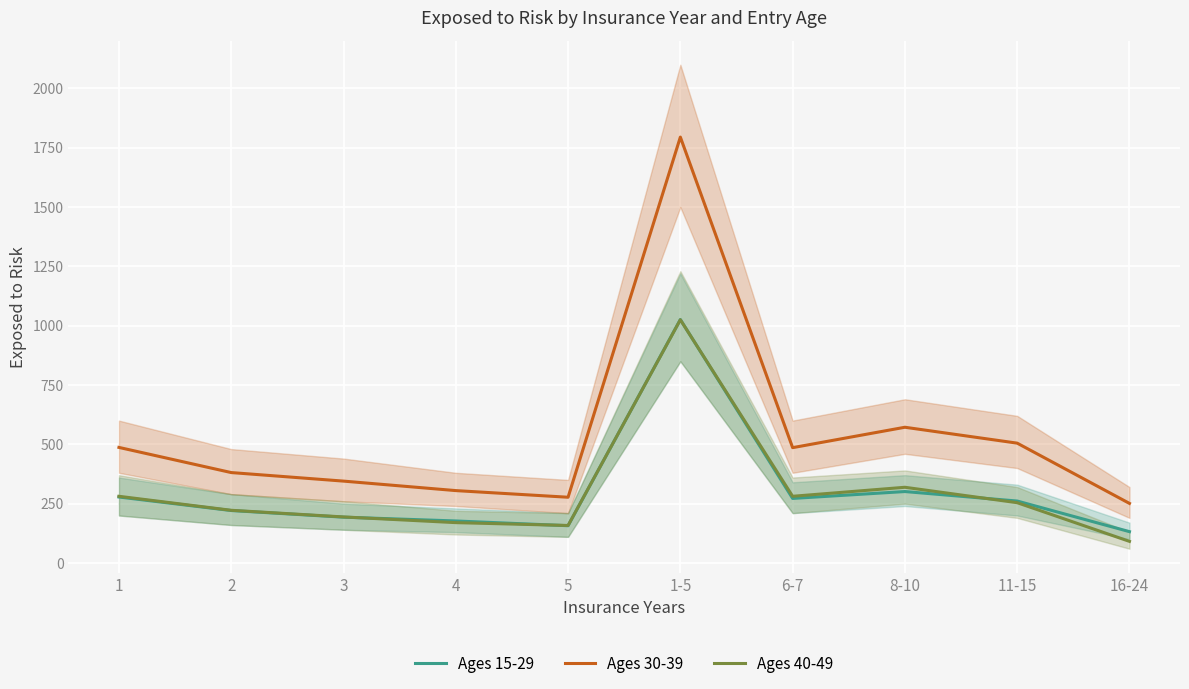

True or false: Ages 30-39 and Ages 40-49 intersect in this chart.

False